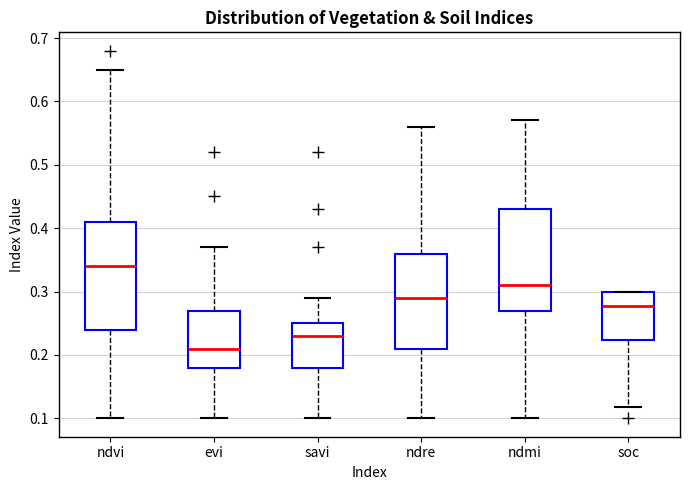

Where does the upper whisker of the box for evi end on the y-axis? The values are not printed on the chart, so give them approximately, as read against the axis.

0.37